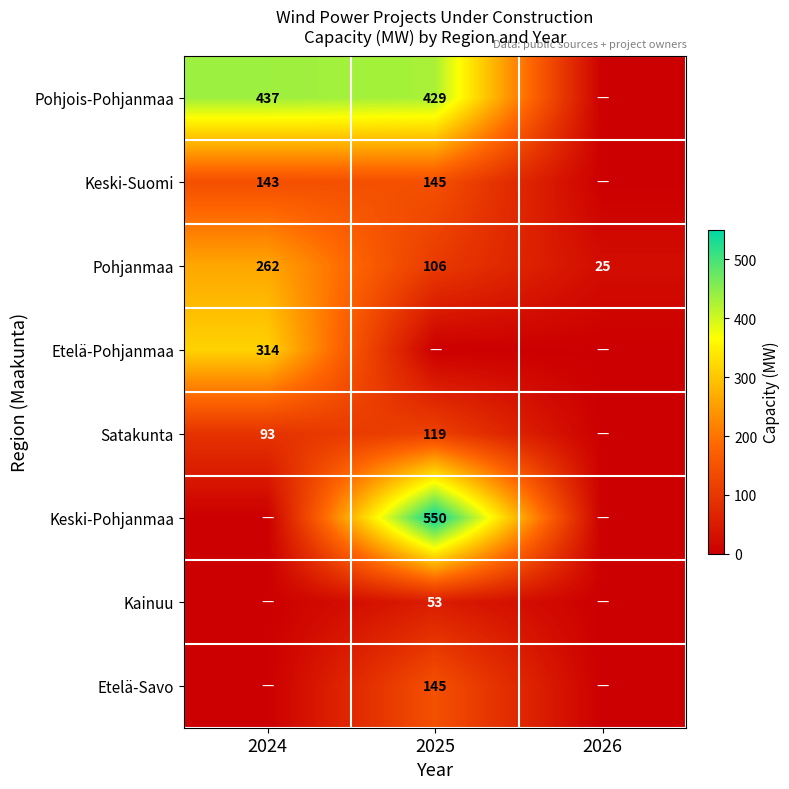

What is the sum of the Pohjois-Pohjanmaa values at 2025 and 2024?

866